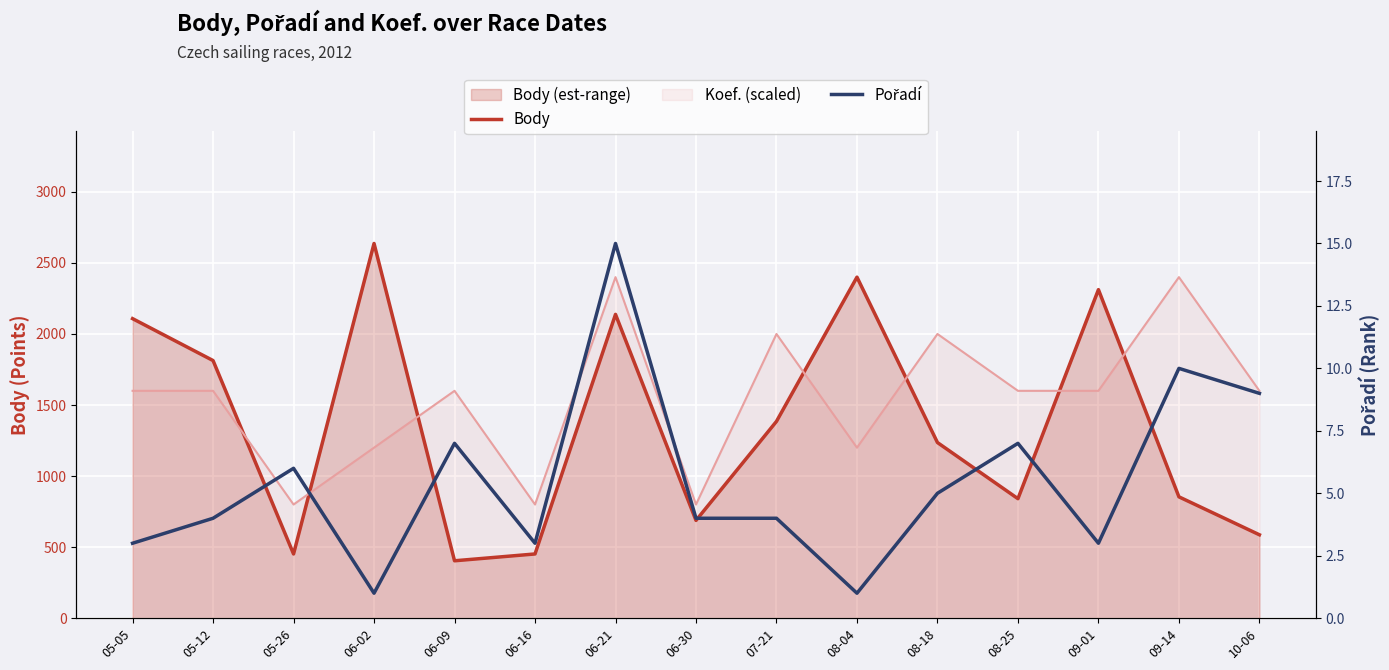

Reading right to left, what are all the values shown in this chart?

Body: 10-06=587	09-14=854	09-01=2312	08-25=841	08-18=1236	08-04=2400	07-21=1385	06-30=688	06-21=2138	06-16=452	06-09=404	06-02=2637	05-26=452	05-12=1813	05-05=2108
Pořadí: 10-06=9	09-14=10	09-01=3	08-25=7	08-18=5	08-04=1	07-21=4	06-30=4	06-21=15	06-16=3	06-09=7	06-02=1	05-26=6	05-12=4	05-05=3